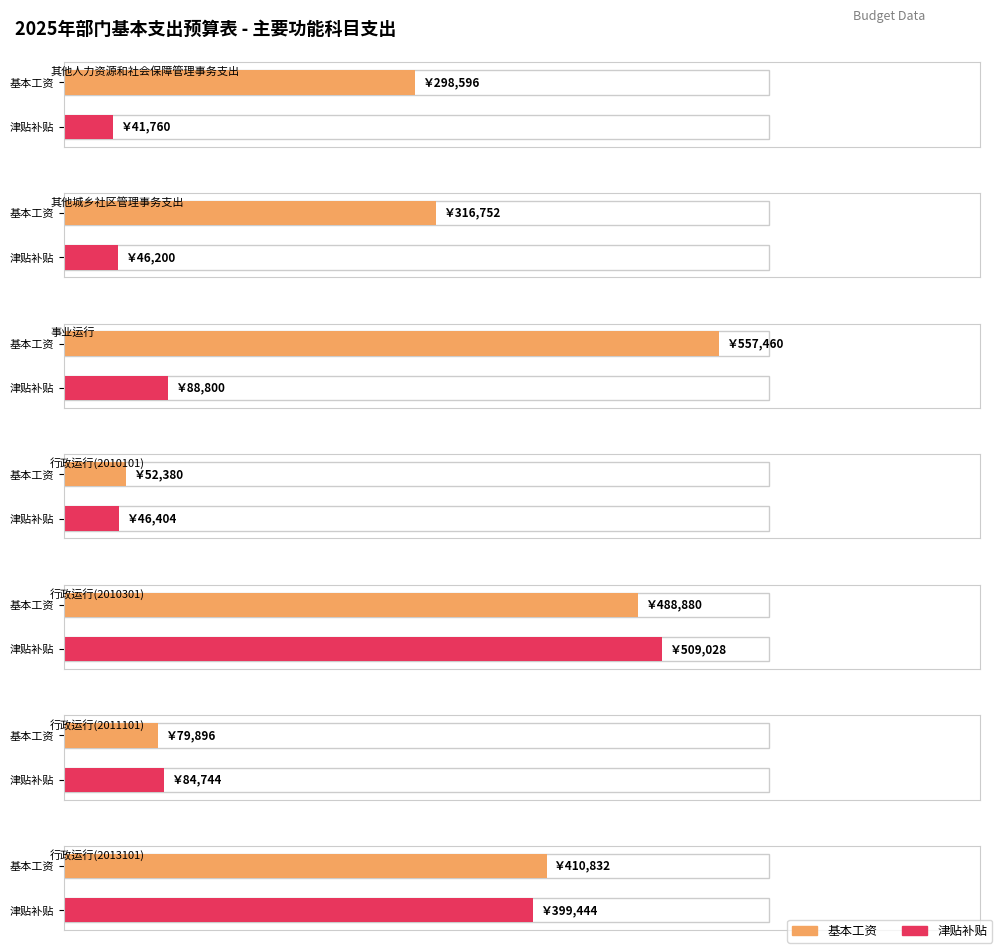

How many categories are shown in the chart?

7